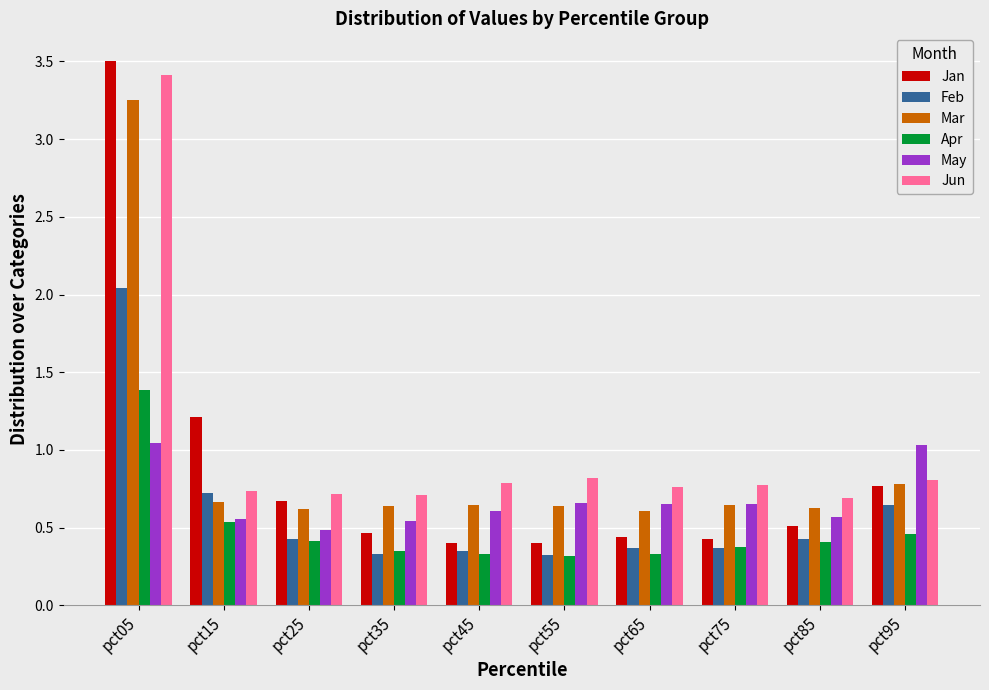

Which series has the widest spread of values?

Jan